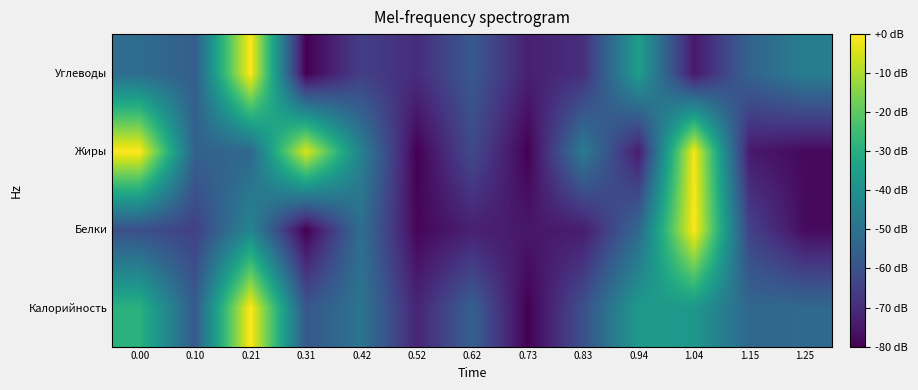

Reading right to left, what are all the values shown in this chart?

Калорийность: 1.25=-52.7	1.15=-53.4	1.04=-37.6	0.94=-36.5	0.83=-60.3	0.73=-80.0	0.62=-55.7	0.52=-71.7	0.42=-49.1	0.31=-58.3	0.21=-0.0	0.10=-57.0	0.00=-28.8
Белки: 1.25=-77.8	1.15=-64.1	1.04=-0.0	0.94=-52.8	0.83=-73.9	0.73=-74.9	0.62=-72.9	0.52=-78.8	0.42=-50.9	0.31=-80.0	0.21=-43.5	0.10=-64.6	0.00=-60.7
Жиры: 1.25=-78.2	1.15=-74.5	1.04=-0.9	0.94=-73.8	0.83=-46.9	0.73=-80.0	0.62=-62.0	0.52=-80.0	0.42=-45.1	0.31=-4.1	0.21=-53.3	0.10=-55.2	0.00=-0.0
Углеводы: 1.25=-46.2	1.15=-54.4	1.04=-74.8	0.94=-35.4	0.83=-69.2	0.73=-72.9	0.62=-57.7	0.52=-69.9	0.42=-65.1	0.31=-80.0	0.21=-0.0	0.10=-56.1	0.00=-51.5